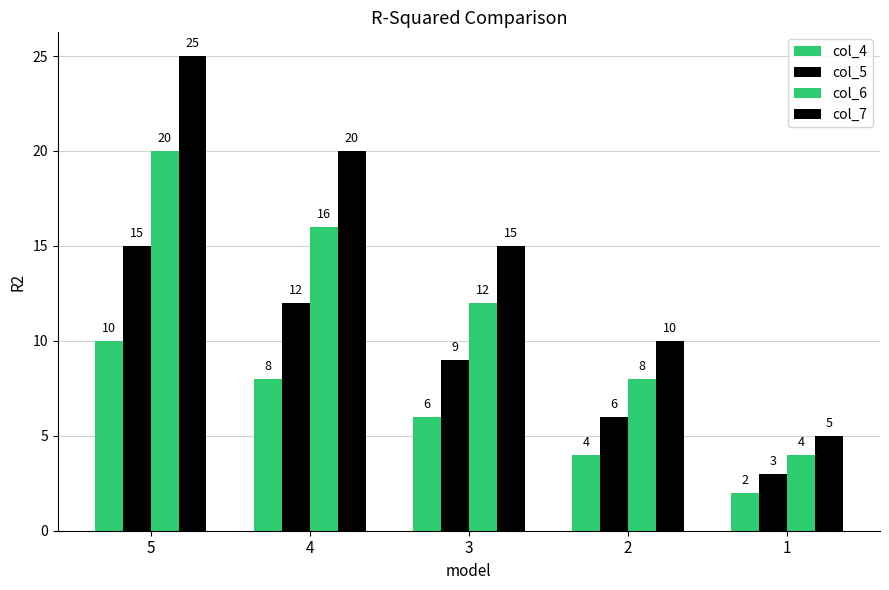

True or false: col_7 has a value of 15 at 3.

True